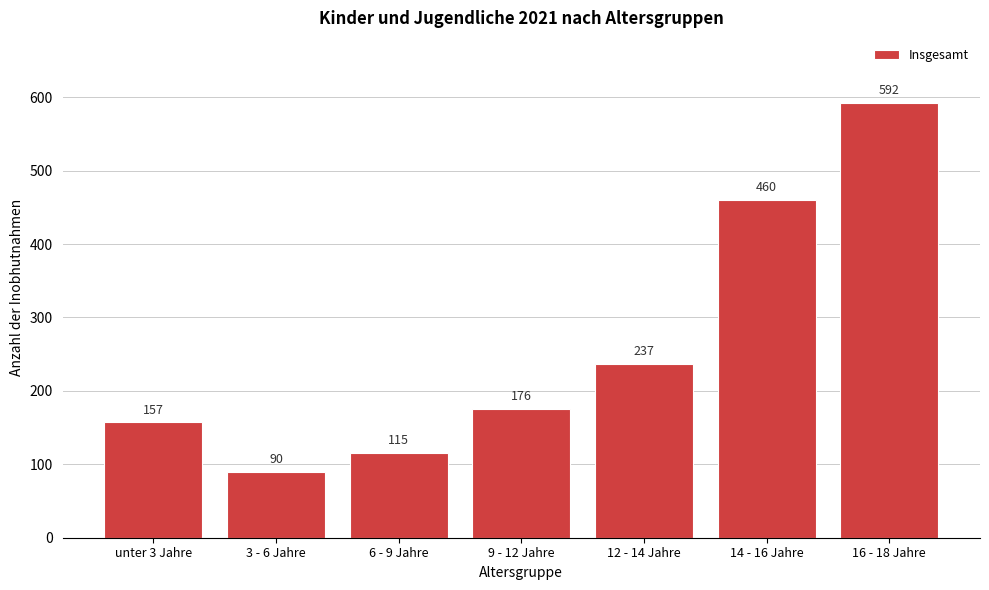

Reading left to right, transcribe all the data shown in this chart.

unter 3 Jahre=157	3 - 6 Jahre=90	6 - 9 Jahre=115	9 - 12 Jahre=176	12 - 14 Jahre=237	14 - 16 Jahre=460	16 - 18 Jahre=592